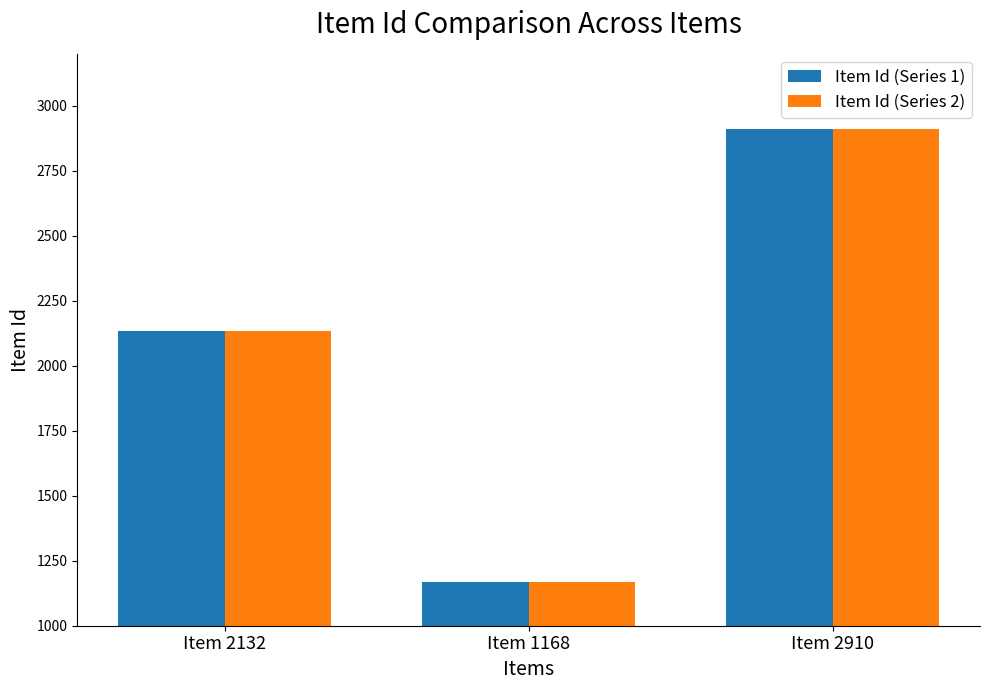

List the labels in order of Item Id (Series 2) value, largest first.

Item 2910, Item 2132, Item 1168